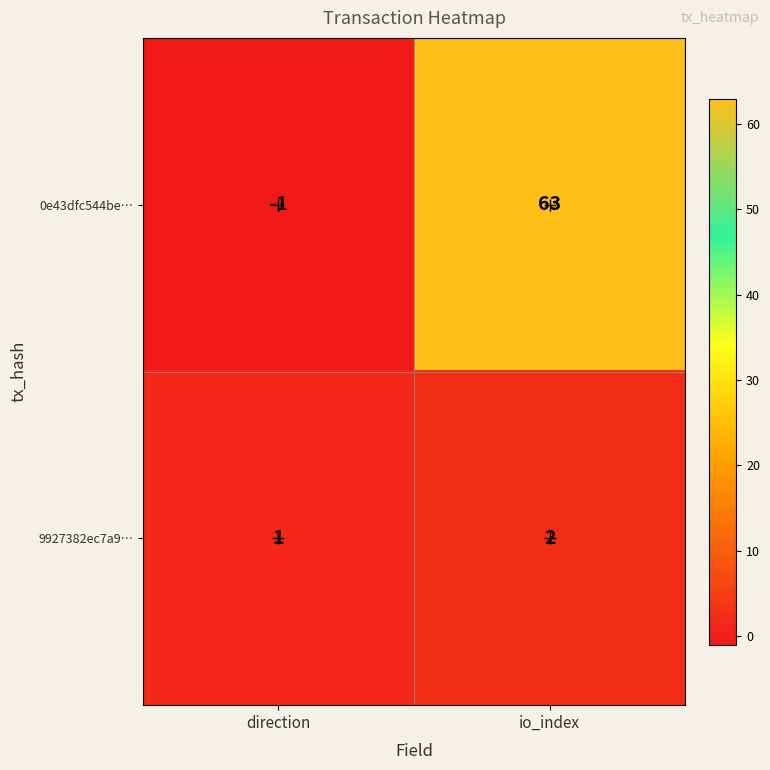

List the series in order of their peak value, highest first.

0e43dfc544be…, 9927382ec7a9…